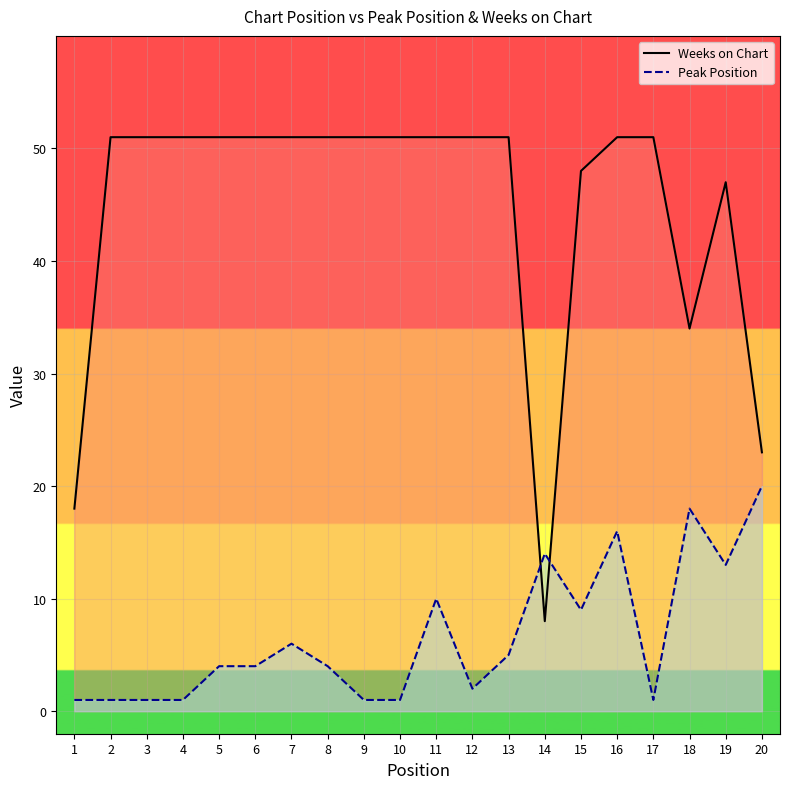

Is it true that Weeks on Chart equals 11 at 14?

False